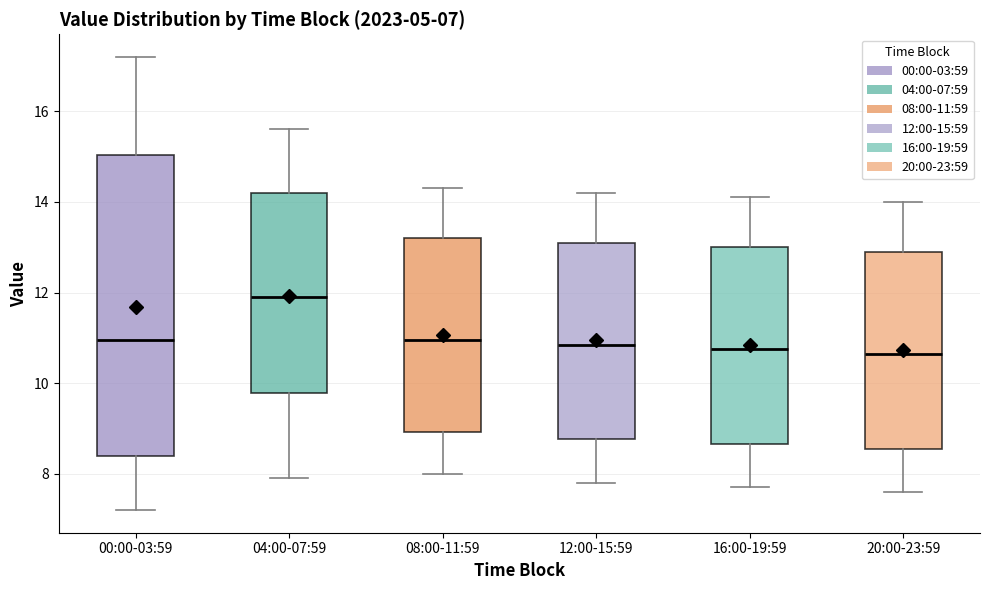

Comparing the boxes themselves (not the whiskers), which one is the tallest?

00:00-03:59